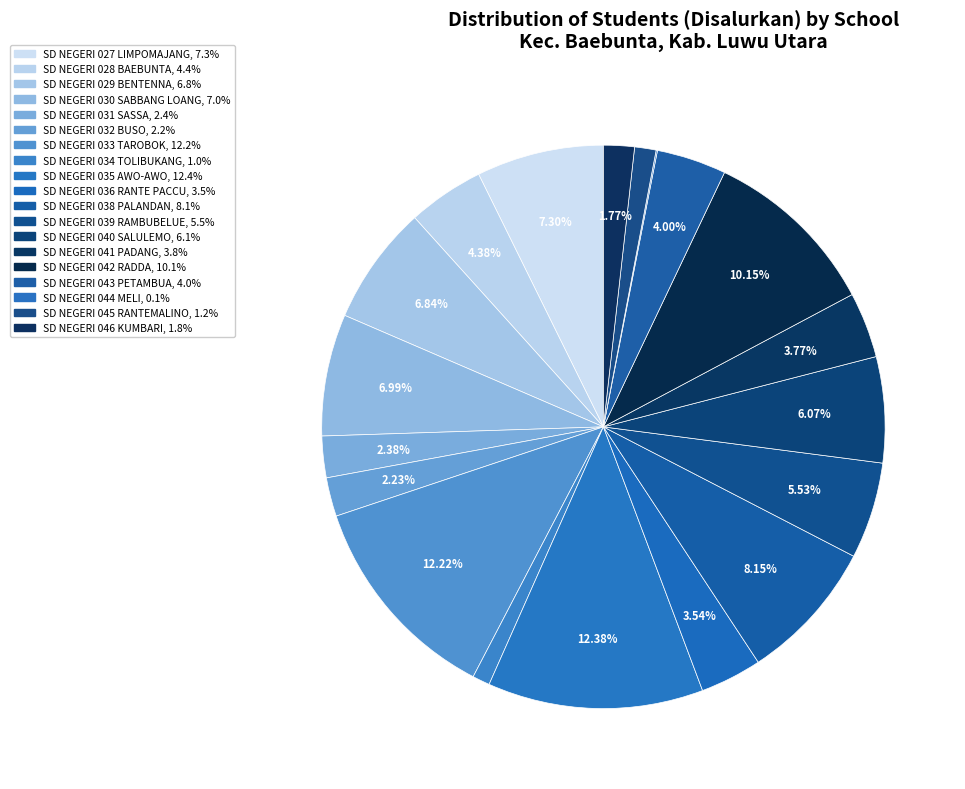

To the nearest percent, what portion does SD NEGERI 028 BAEBUNTA represent?

4%